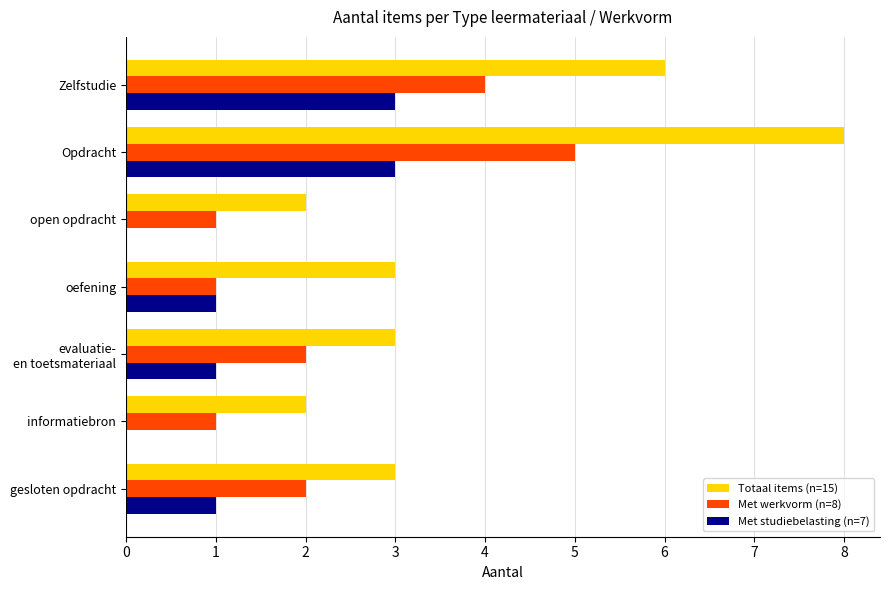

The Totaal items (n=15) series shows 4 at Zelfstudie. True or false?

False